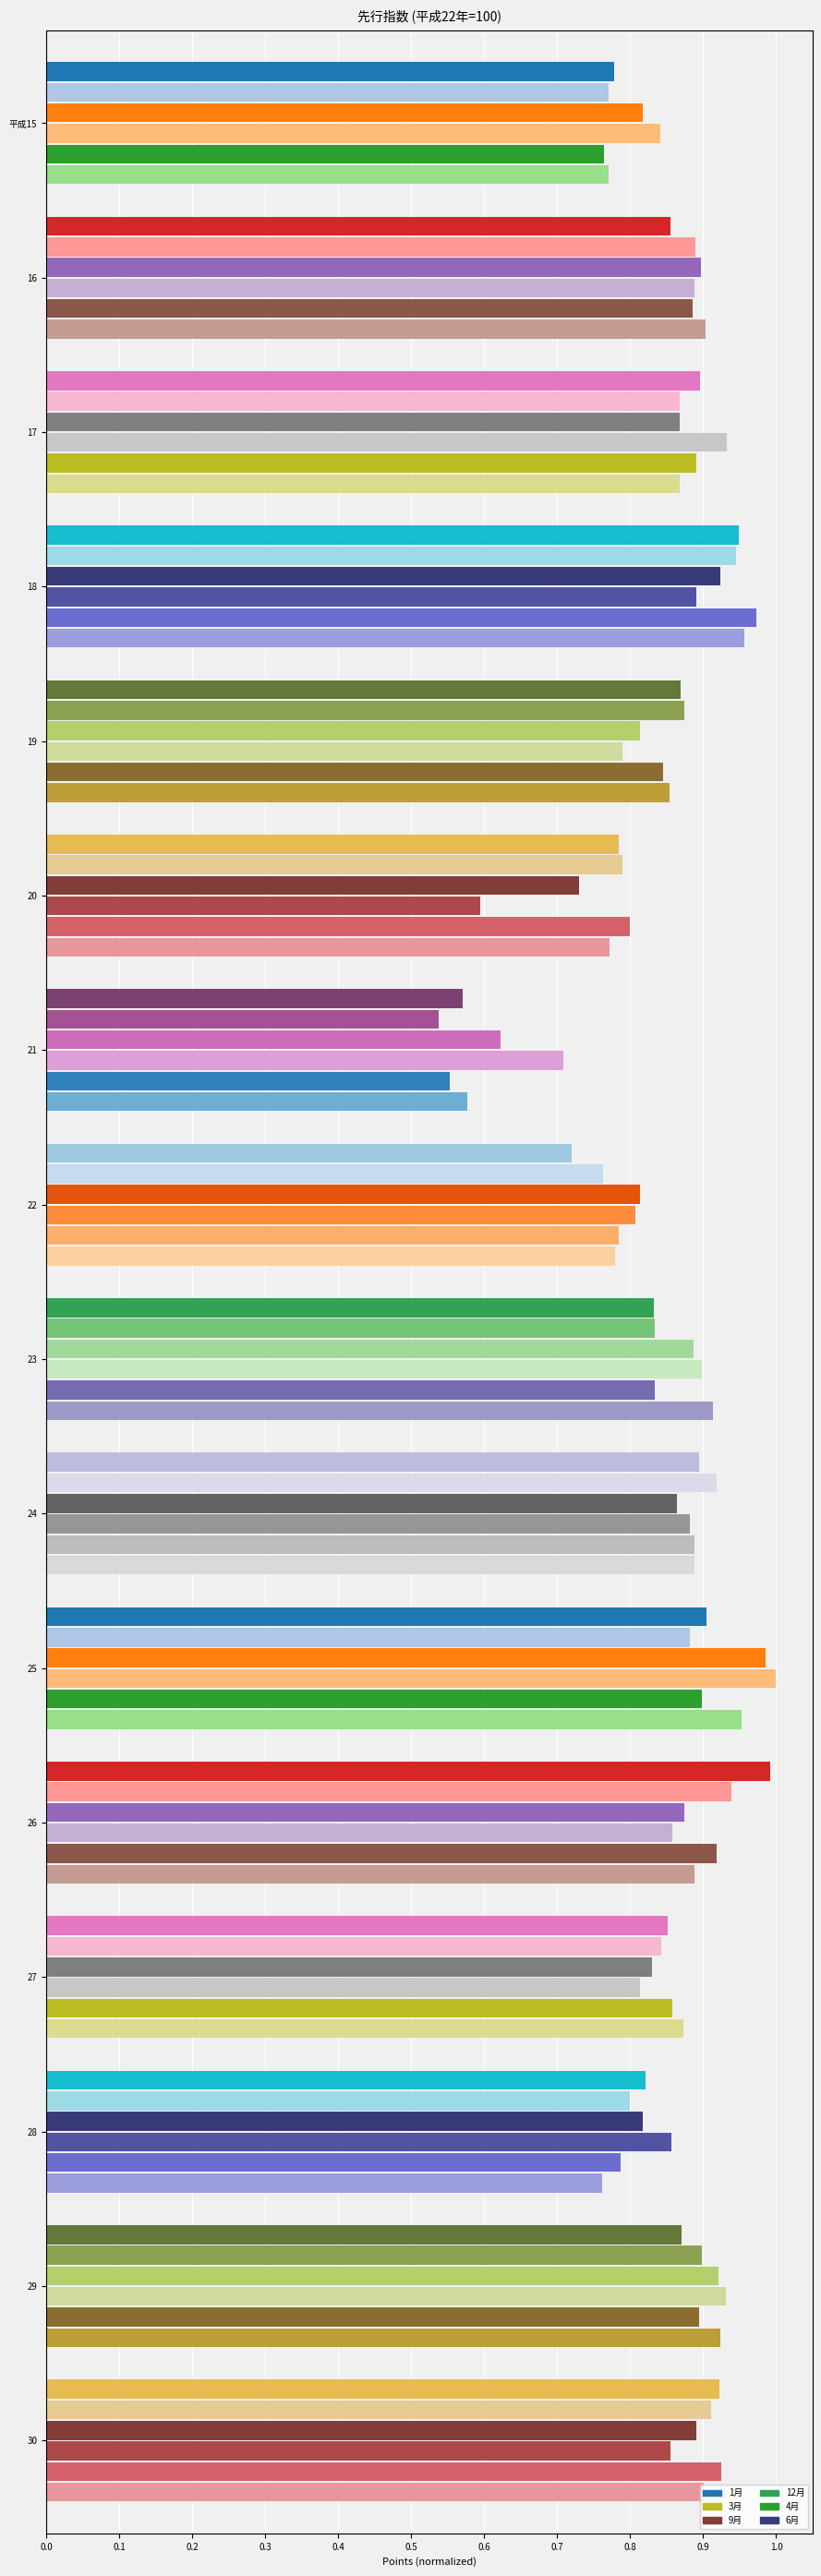

Between 18 and 20, which series saw the biggest shift?

12月